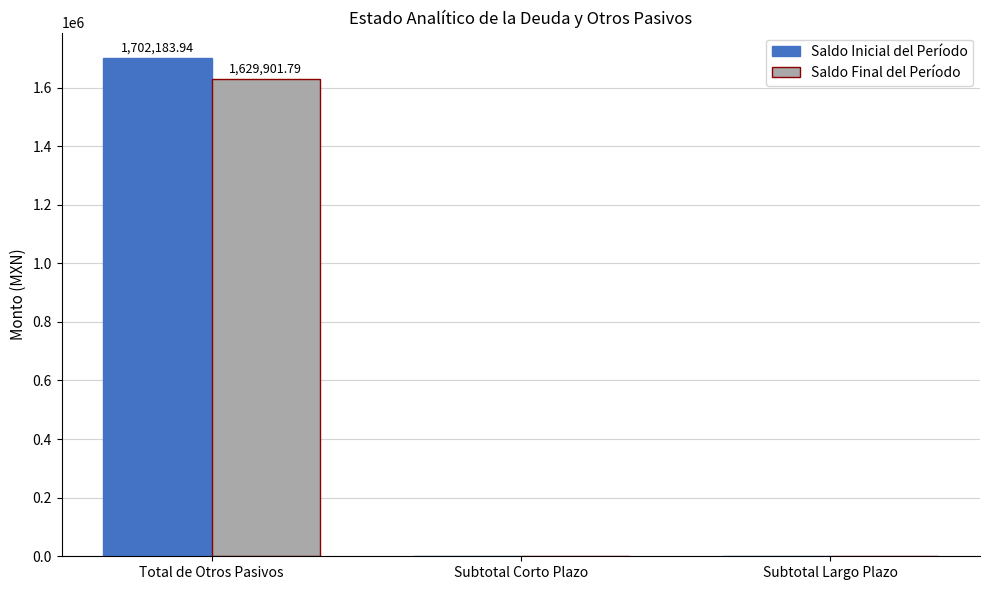

At which label does Saldo Final del Período reach its peak?

Total de Otros Pasivos